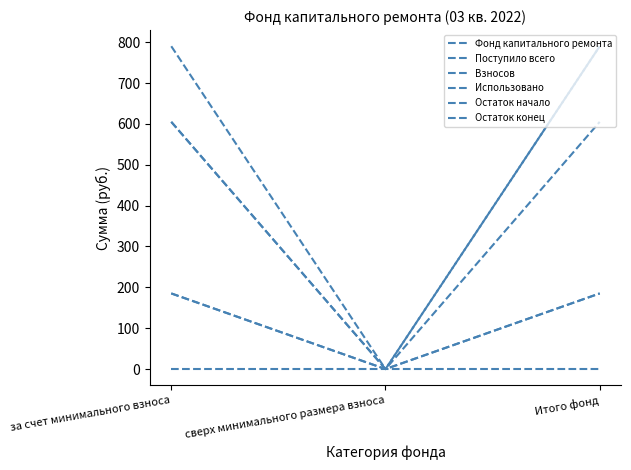

At which category is the sum across all series the highest?

Итого фонд